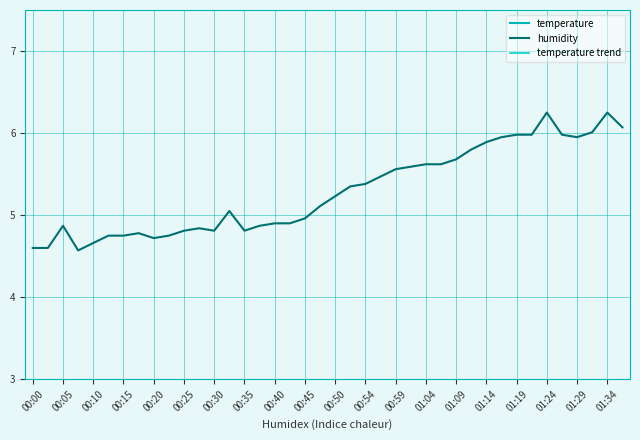

The humidity series shows 2.4 at 00:35. True or false?

False